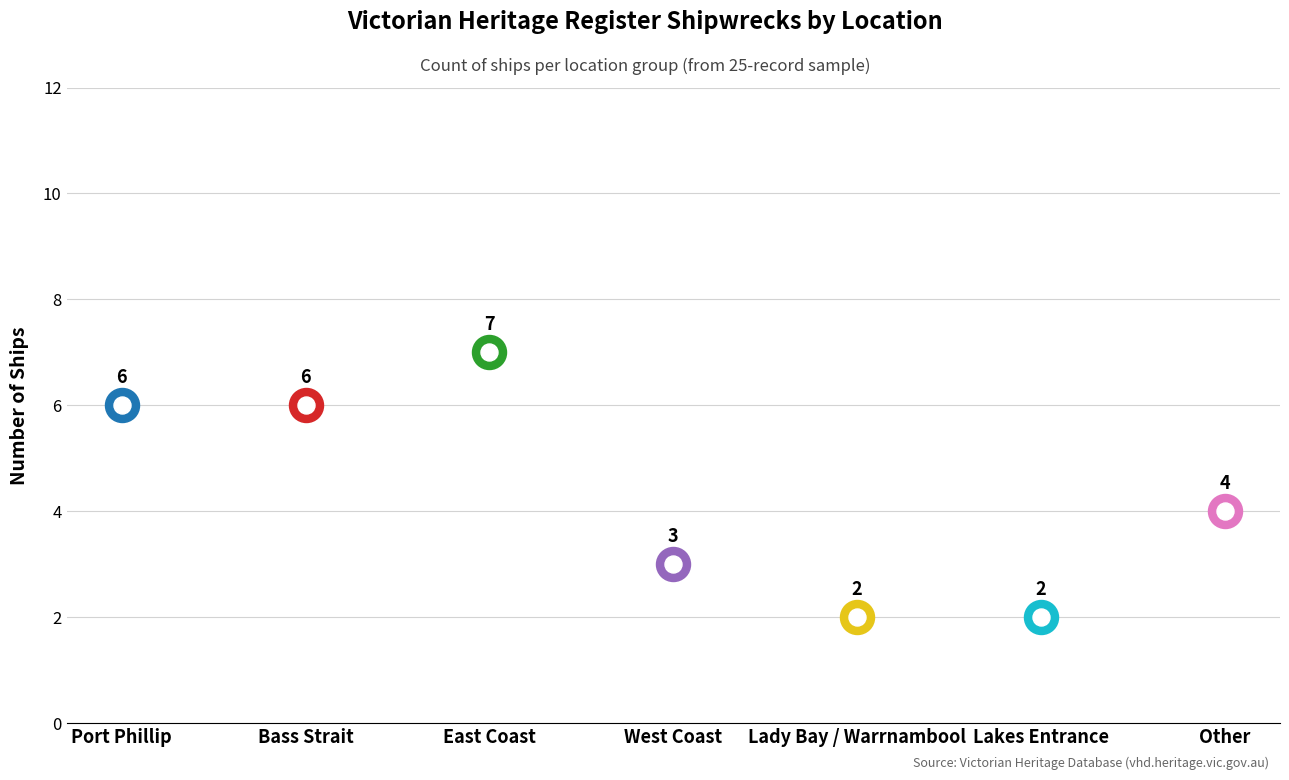

What is the change in value from Port Phillip to East Coast?

+1